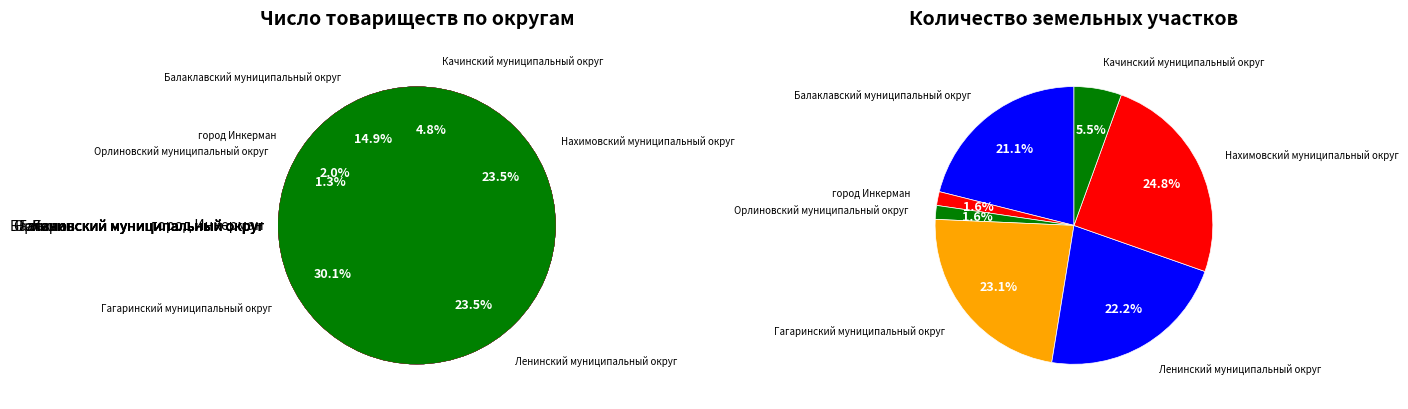

How much of the chart is everything except Ленинский муниципальный округ?

76.5%